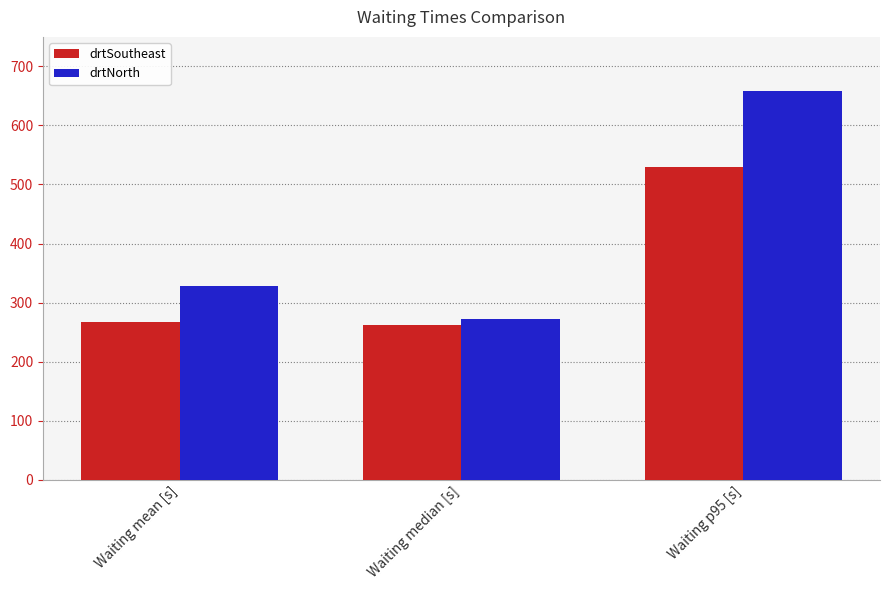

List the series in order of their overall mean, highest first.

drtNorth, drtSoutheast